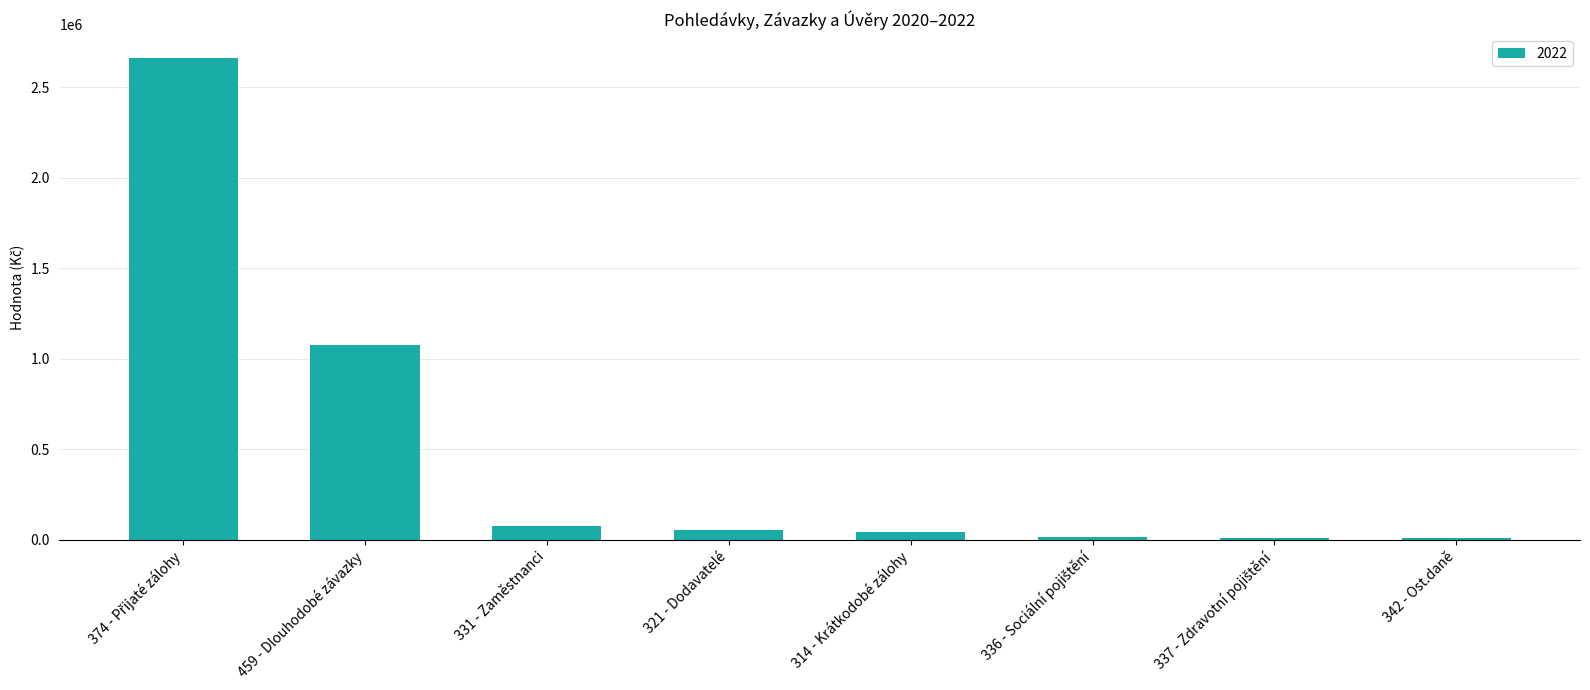

Count the number of values greater than 53247.

4